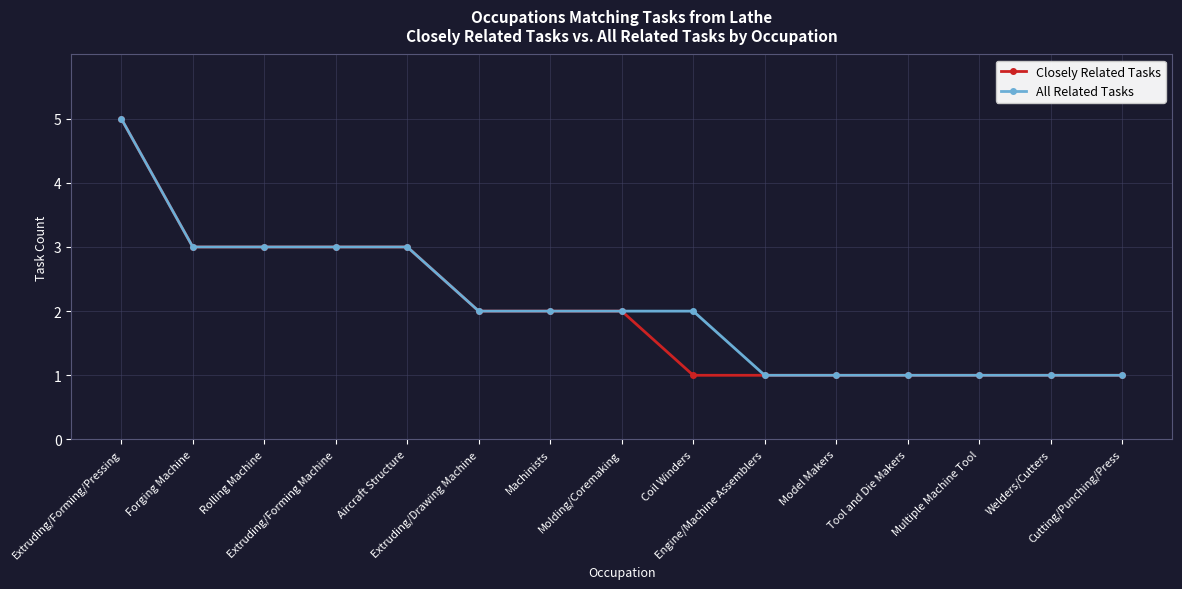

What is the smallest value displayed?

1